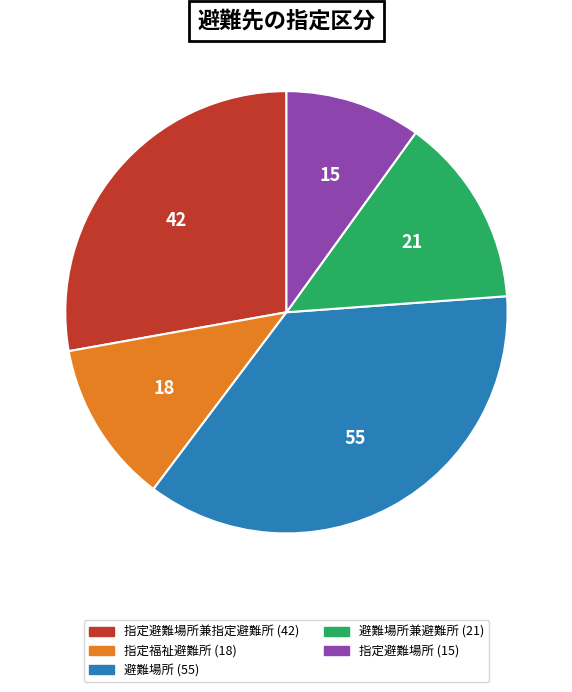

Does any single category account for the majority?

No